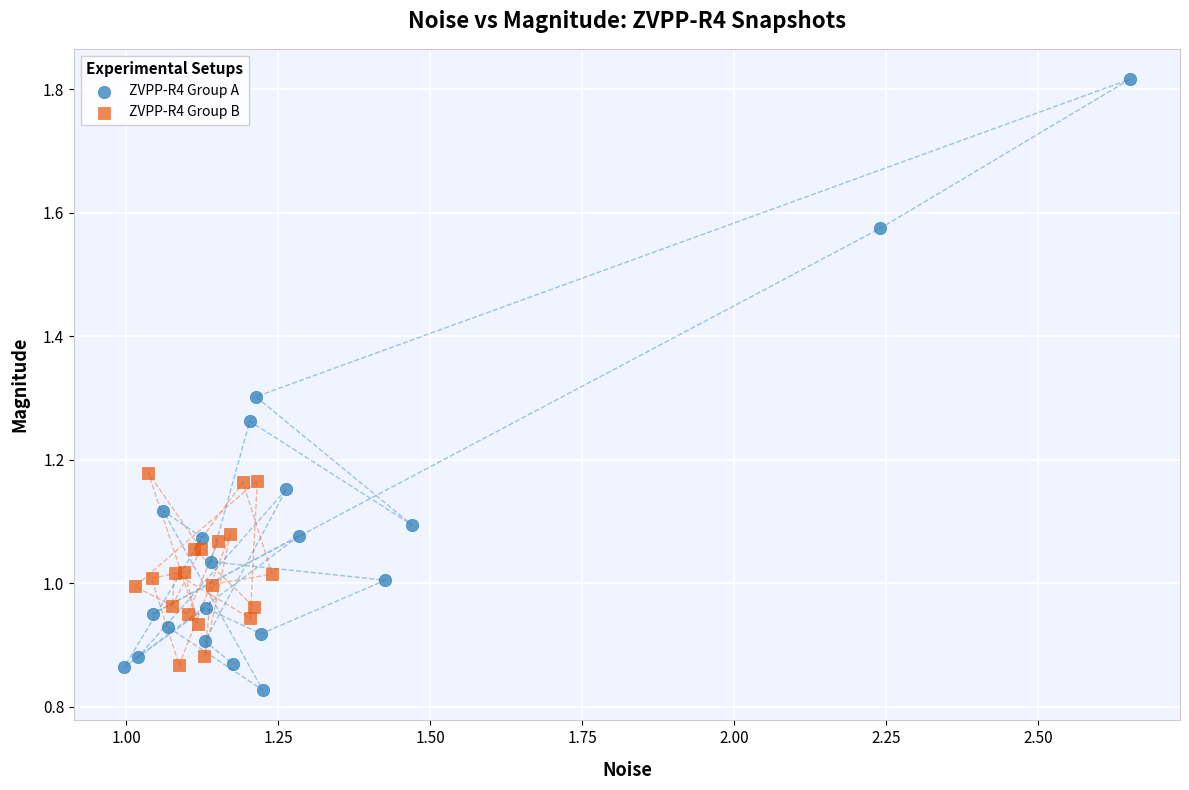

Which series has the widest spread of Y values?

ZVPP-R4 Group A